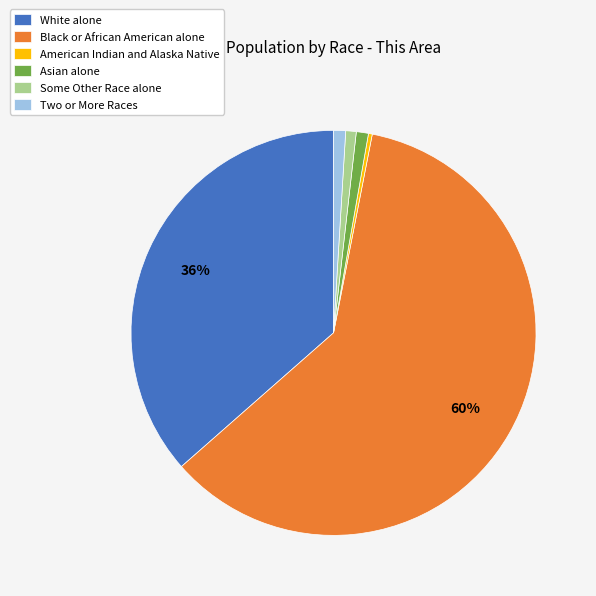

To the nearest percent, what is the average slice percentage?

17%